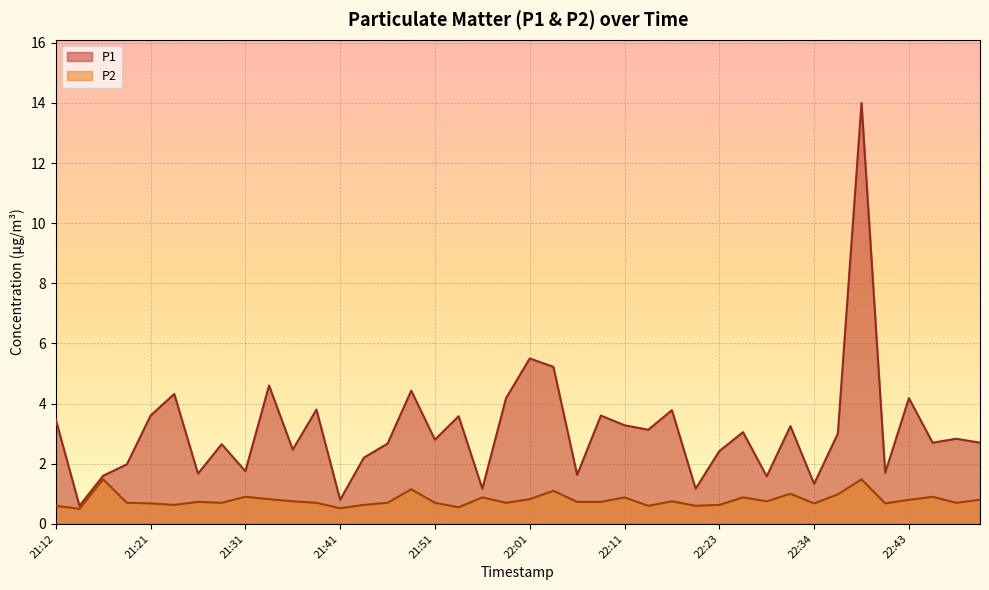

Is it true that P1 equals 0.6 at 21:16?

False